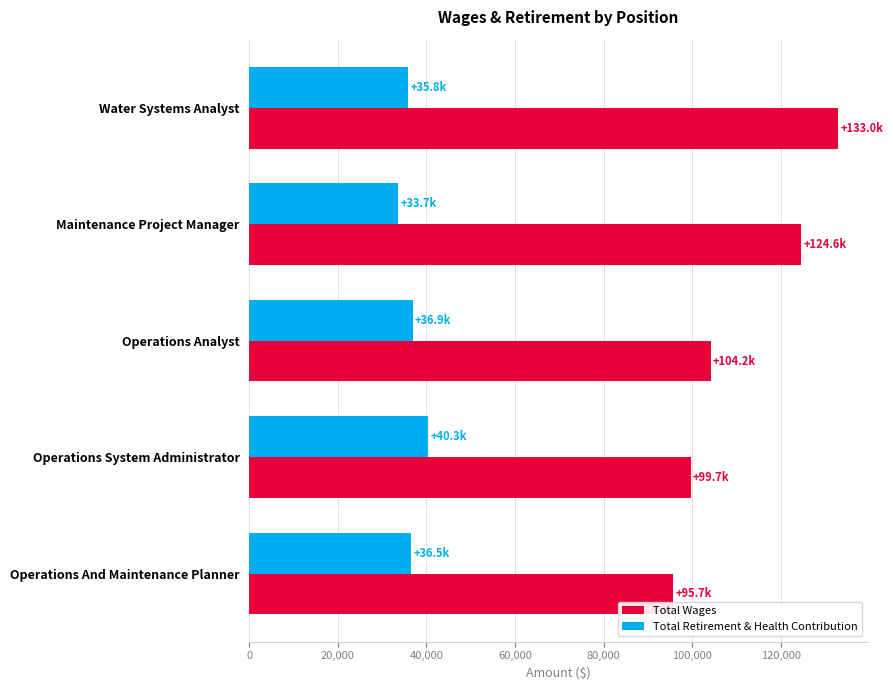

What is the minimum value shown in the chart?

33672